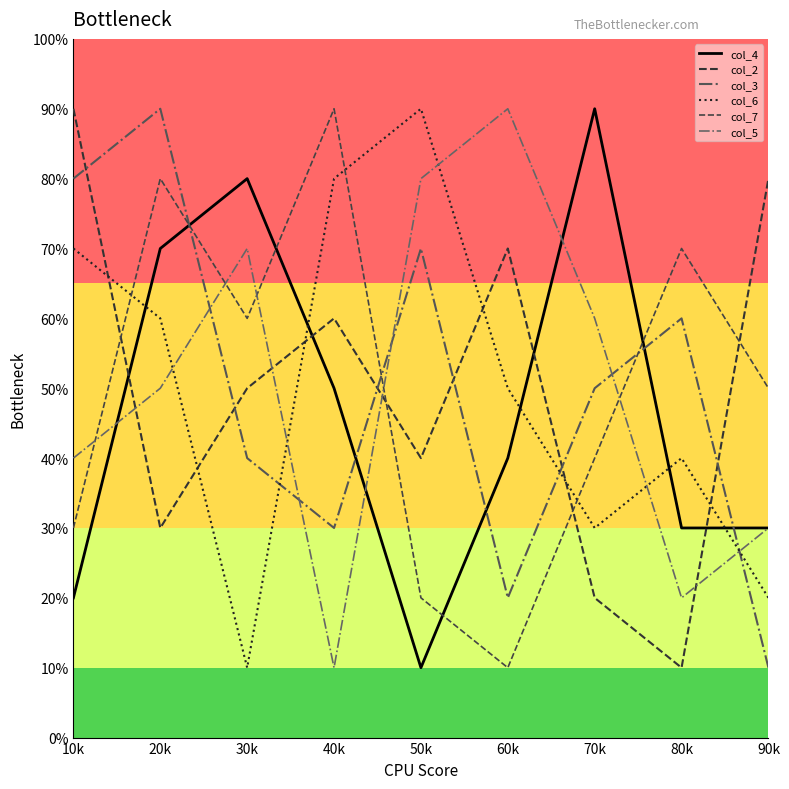

Which series changed the most between 50k and 70k?

col_4